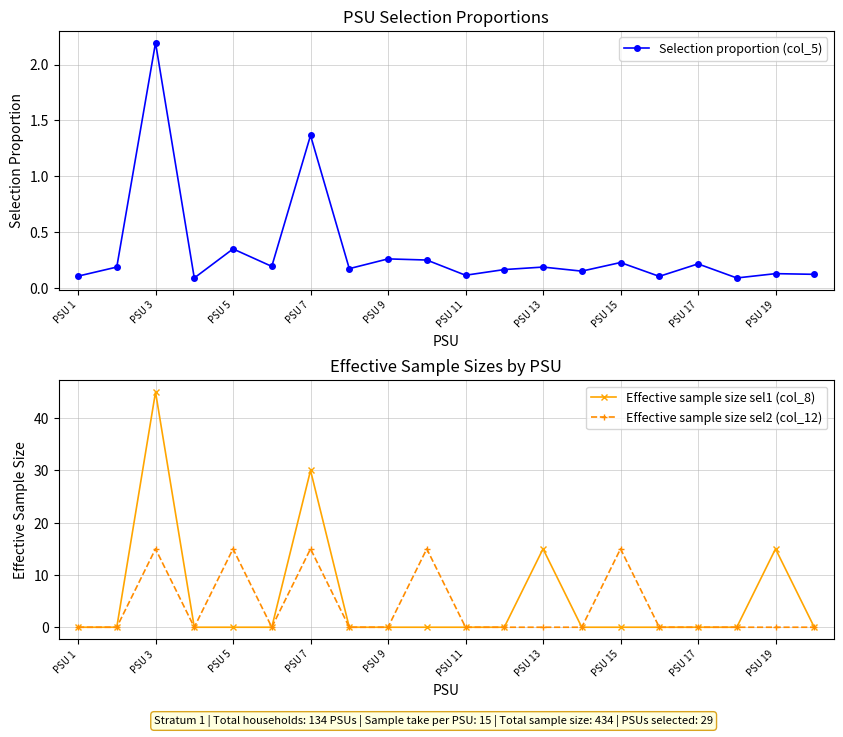

True or false: Effective sample size sel1 (col_8) has a value of 0 at PSU 9.

True